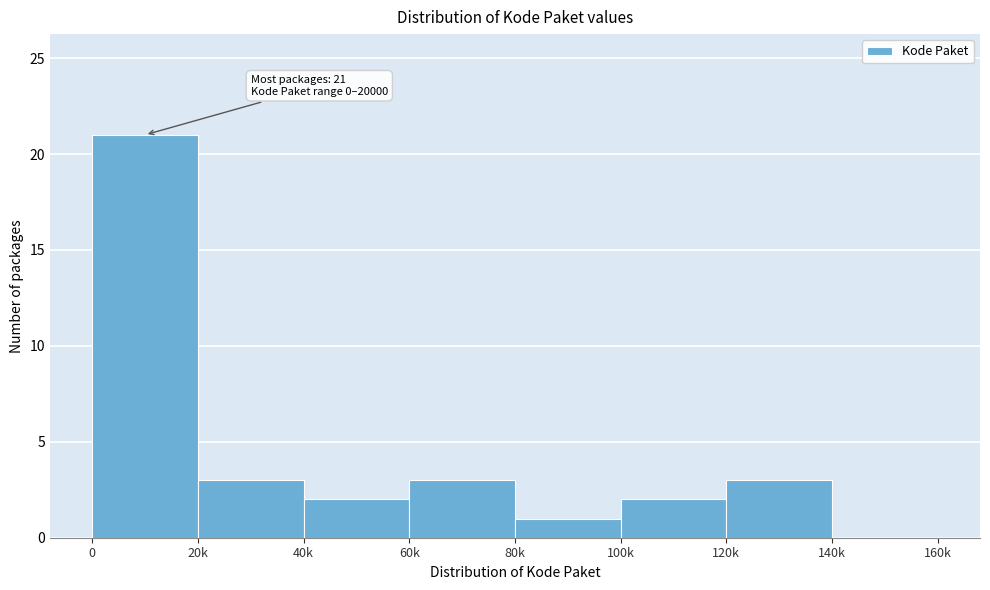

Reading left to right, what are all the values shown in this chart?

0=21	20k=3	40k=2	60k=3	80k=1	100k=2	120k=3	140k=0